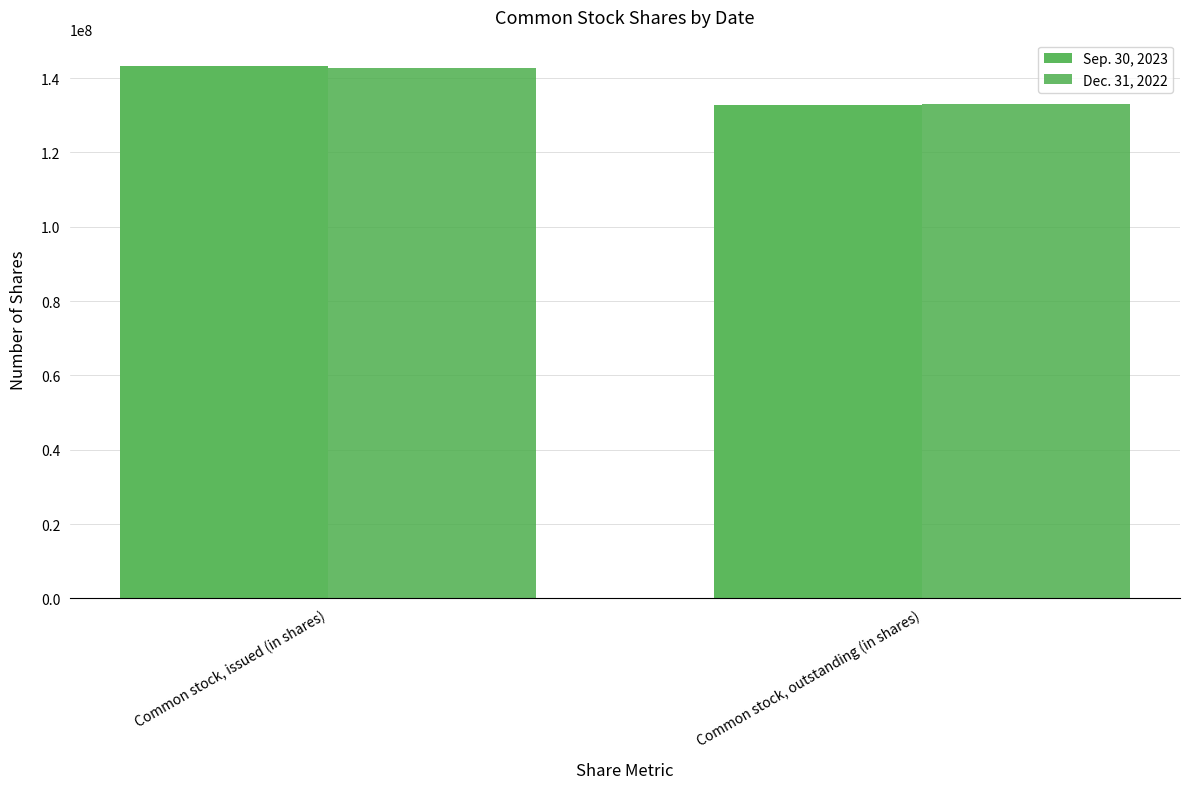

What is the difference between the Sep. 30, 2023 values at Common stock, outstanding (in shares) and Common stock, issued (in shares)?

10325409